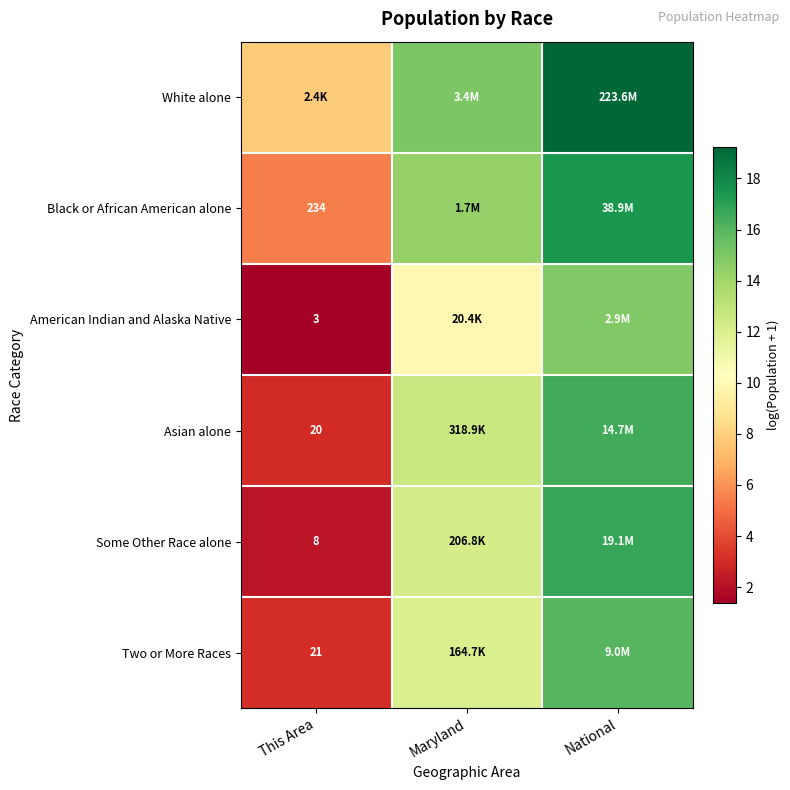

What is the difference between the American Indian and Alaska Native values at This Area and National?

13.5